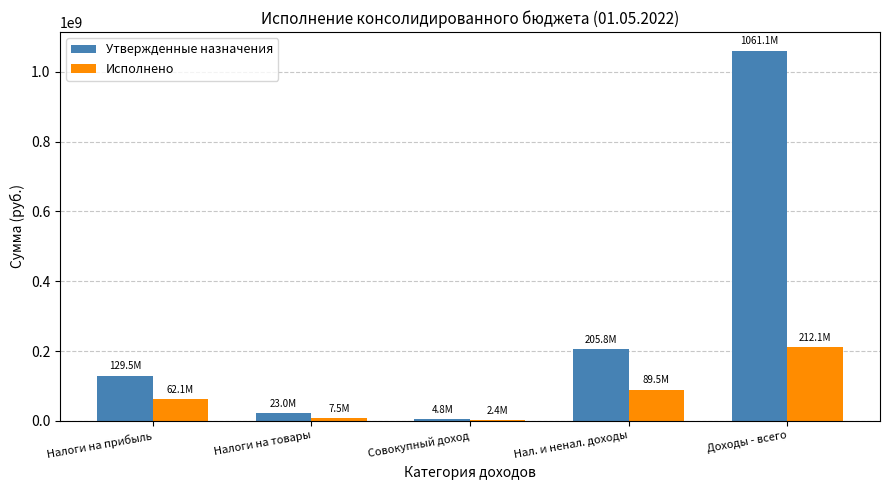

The value of Исполнено at Нал. и ненал. доходы is 89519987.2. True or false?

True